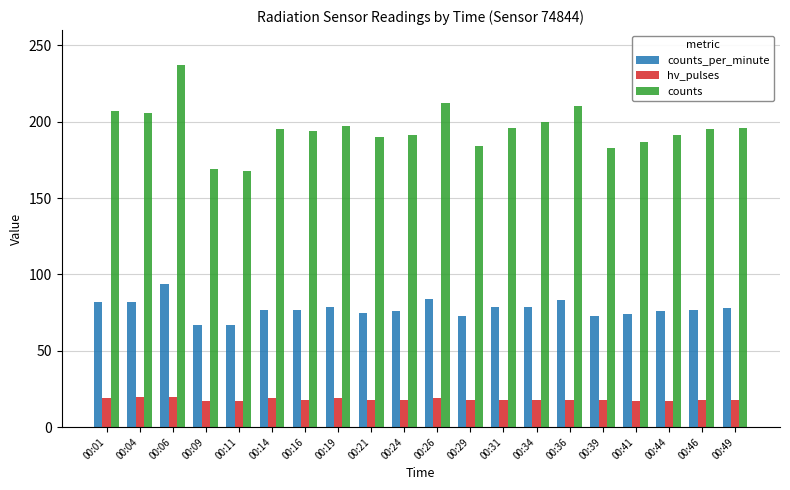

How many bars are there in total?

60